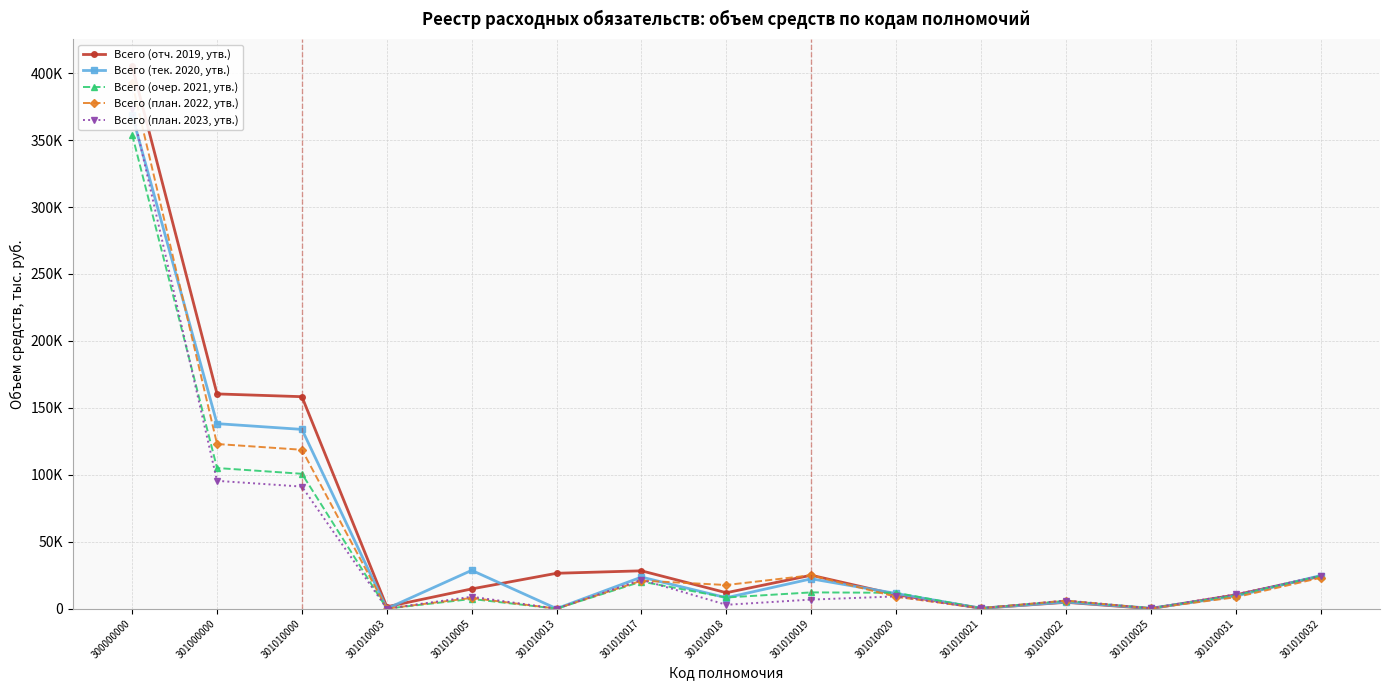

Rank the categories by Всего (план. 2023, утв.) value from highest to lowest.

300000000, 301000000, 301010000, 301010032, 301010017, 301010031, 301010020, 301010005, 301010019, 301010022, 301010018, 301010021, 301010025, 301010003, 301010013